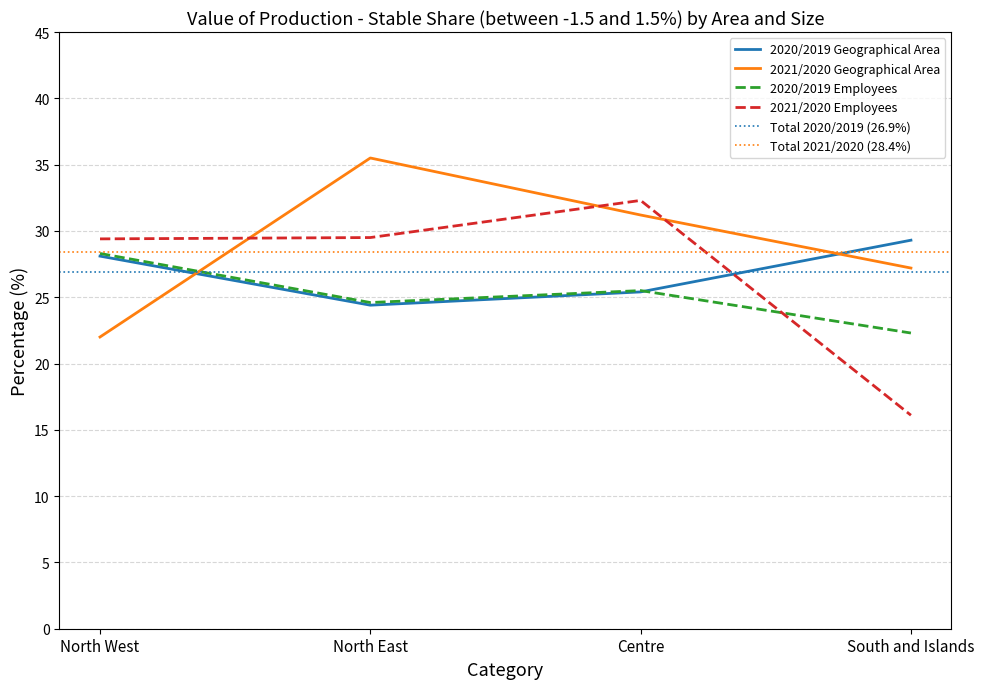

Which has a higher value, Centre or North East?

Centre